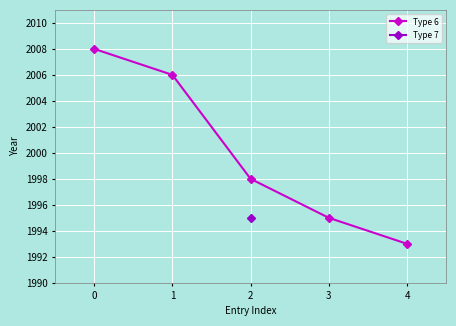

What is the change in value from 1 to 2?

-8